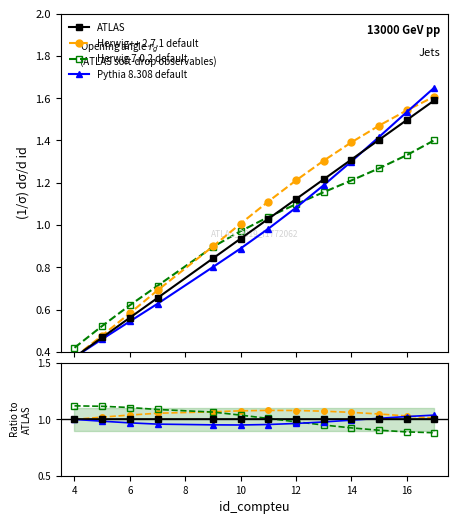

How many values in the Herwig 7.0.2 default series are below 1?

6